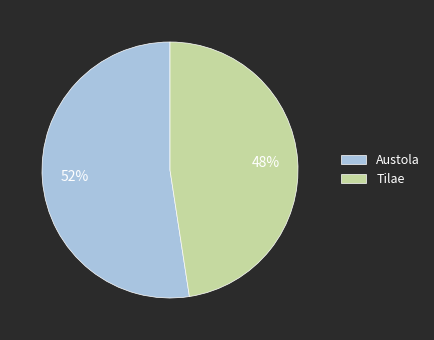

Is it true that Tilae is 57% of the pie?

False